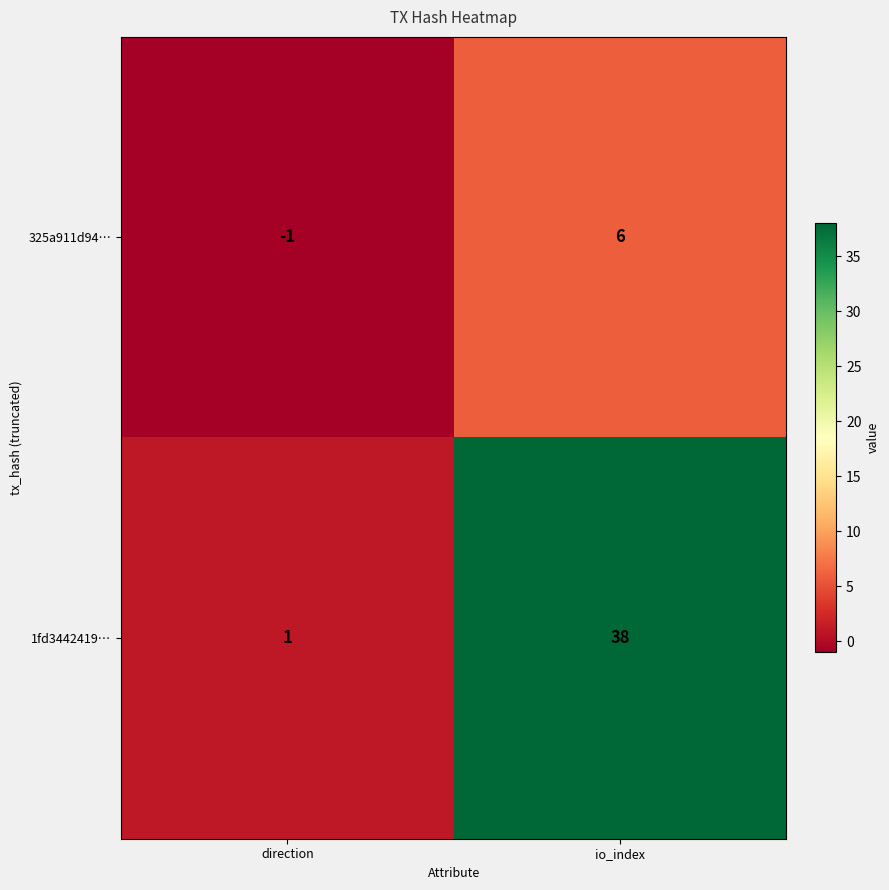

Reading left to right, transcribe all the data shown in this chart.

325a911d94…: -1	6
1fd3442419…: 1	38